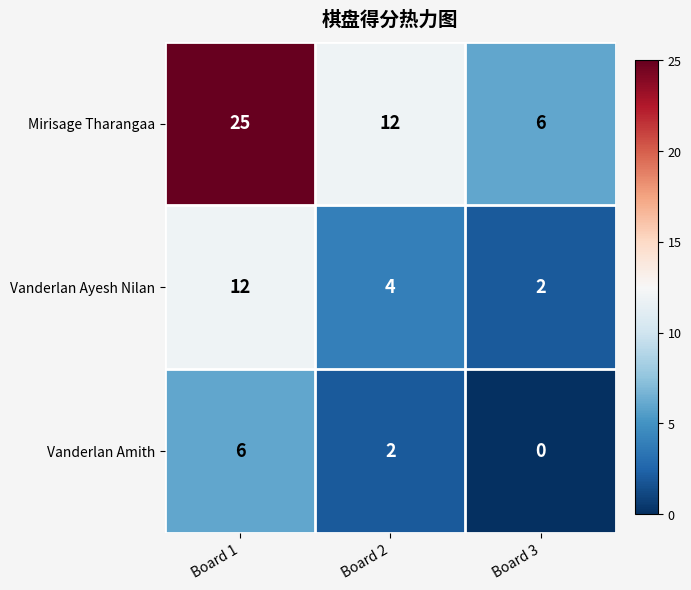

At which category is the sum across all series the highest?

Board 1